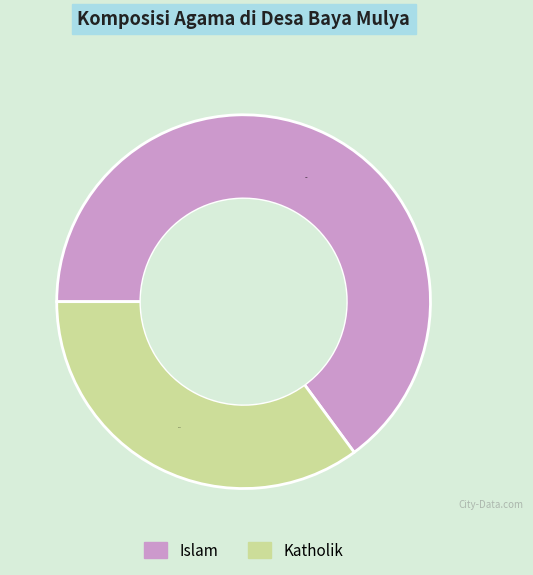

How many segments does this pie chart have?

2